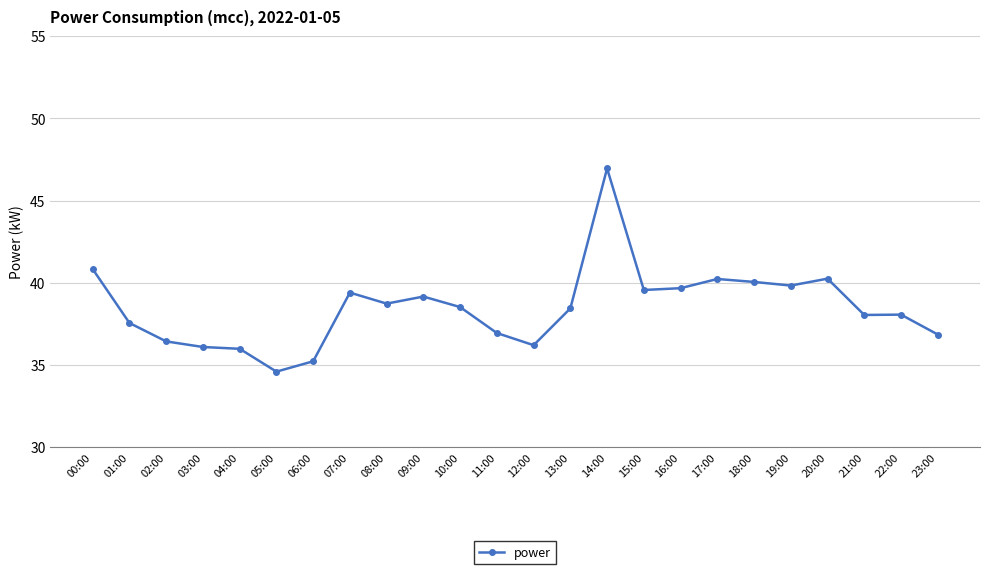

True or false: the data shows 47.6 at 03:00.

False